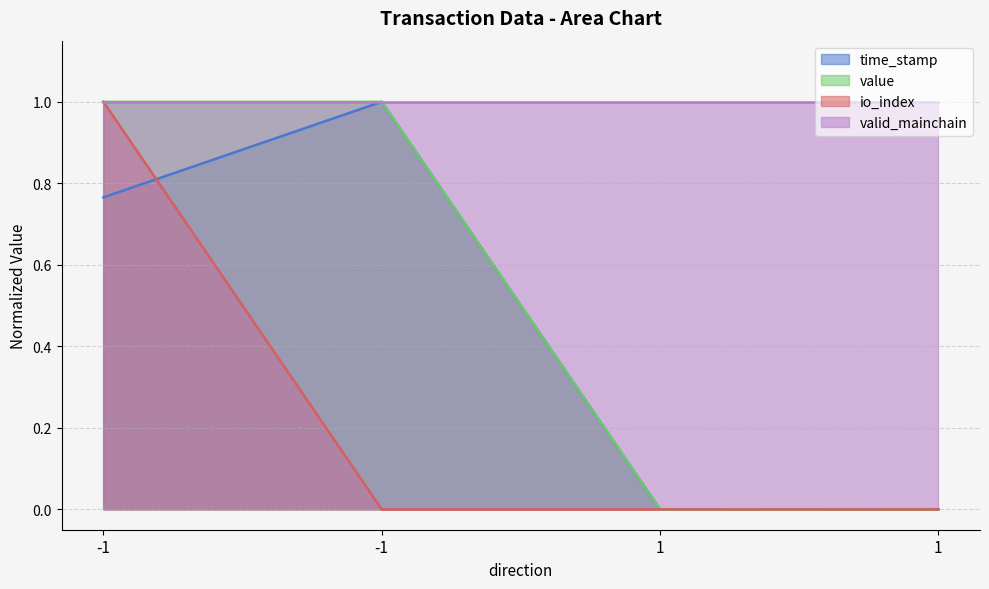

How many interior local peaks does the time_stamp series have?

1